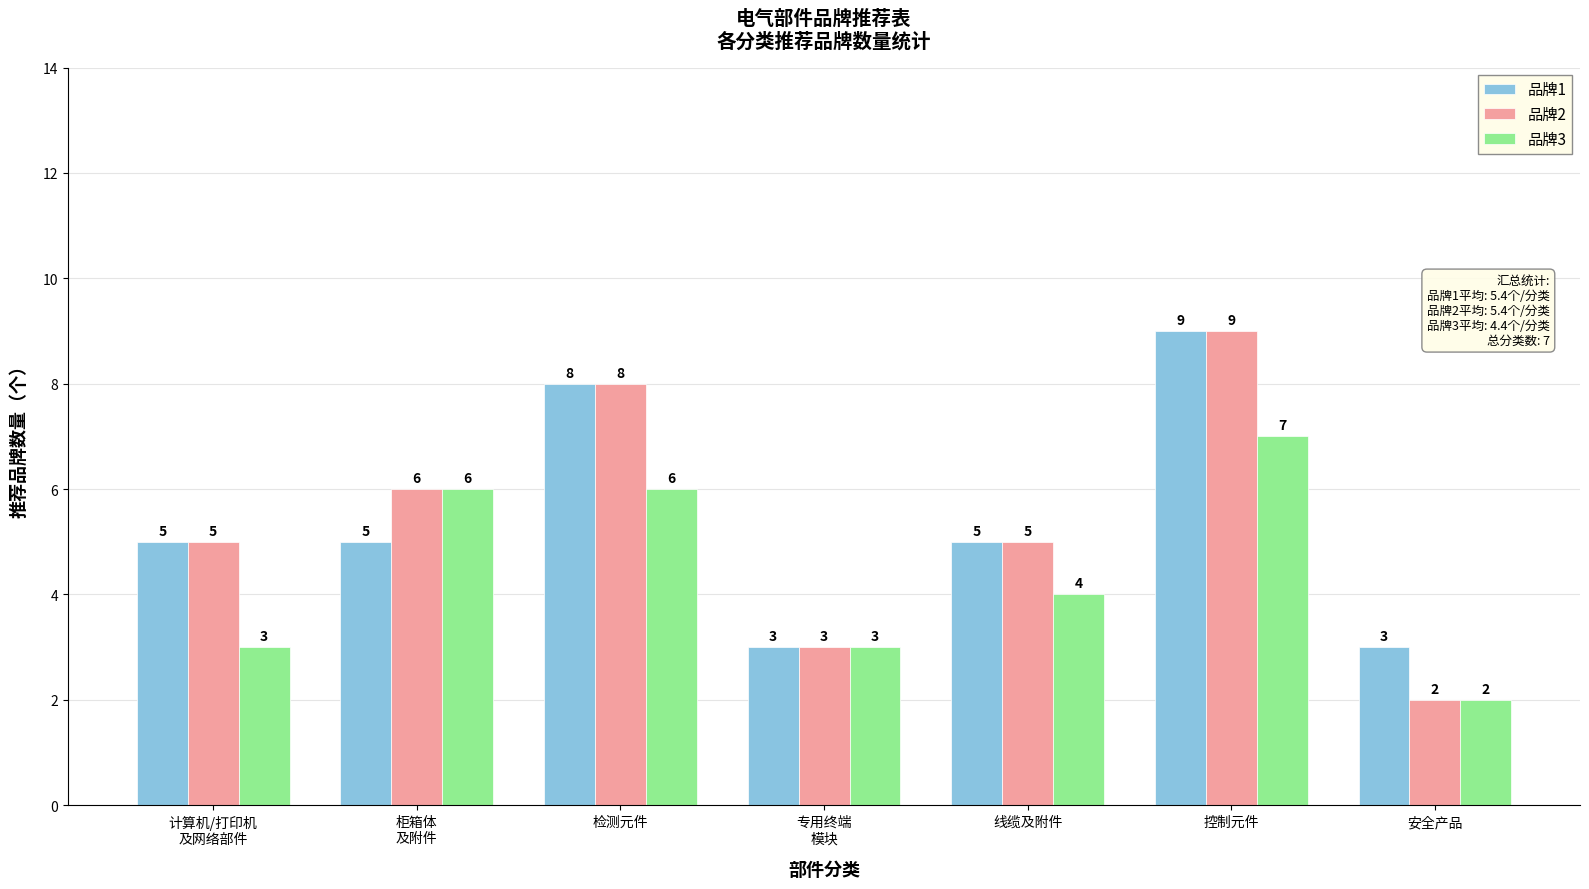

What position from the right is 安全产品?

1